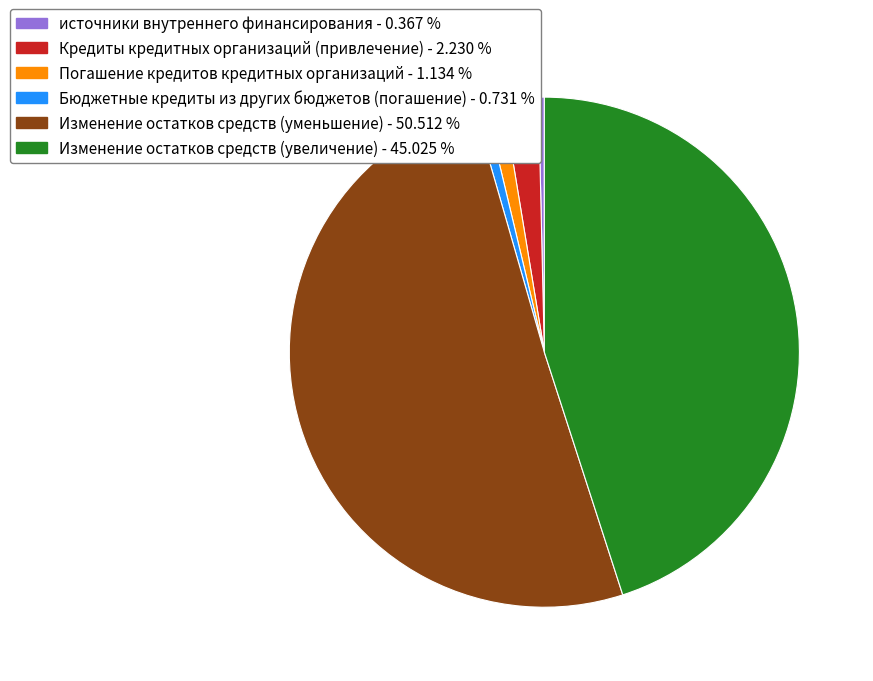

Which has a higher value, Кредиты кредитных организаций (привлечение) or Бюджетные кредиты из других бюджетов (погашение)?

Кредиты кредитных организаций (привлечение)